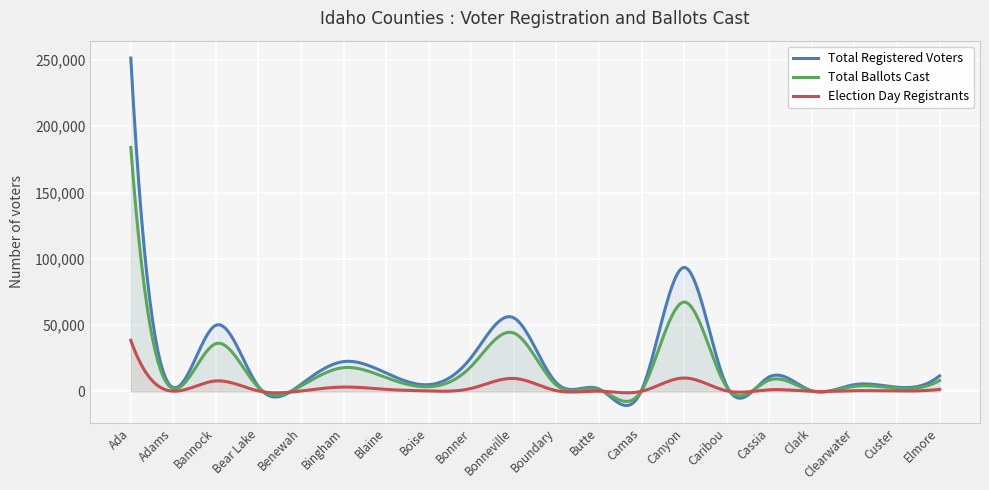

At Bonneville, list the series in order from largest to smallest.

Total Registered Voters, Total Ballots Cast, Election Day Registrants